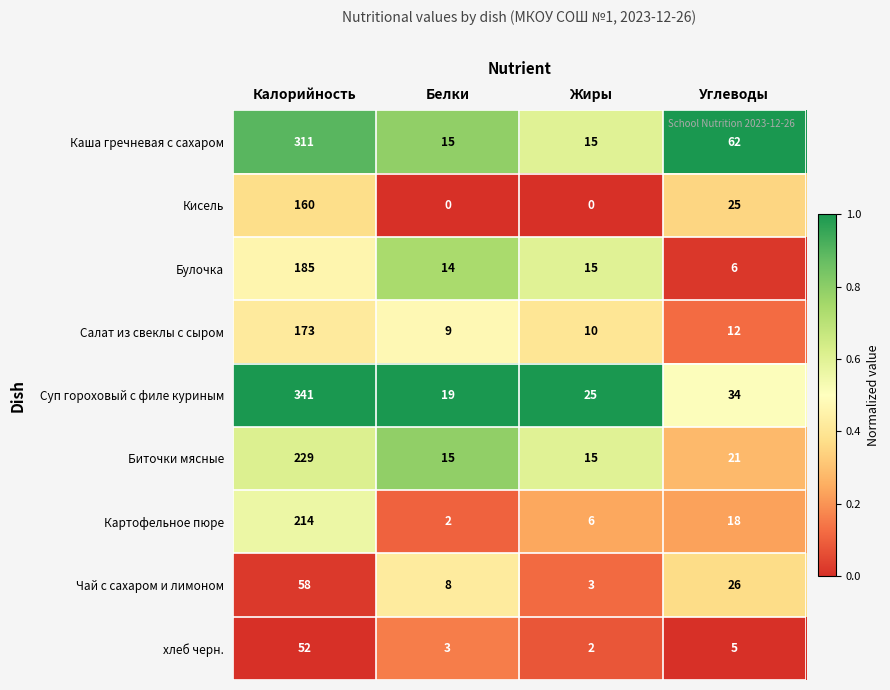

What is the approximate value of Чай с сахаром и лимоном at Калорийность?

58